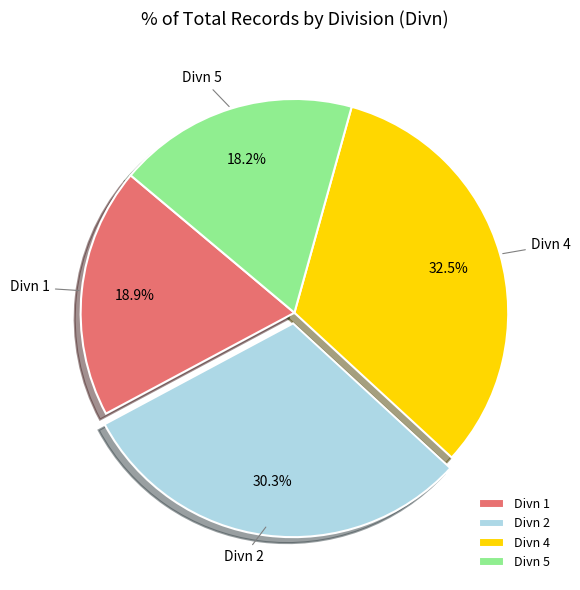

Which has a higher value, Divn 4 or Divn 2?

Divn 4